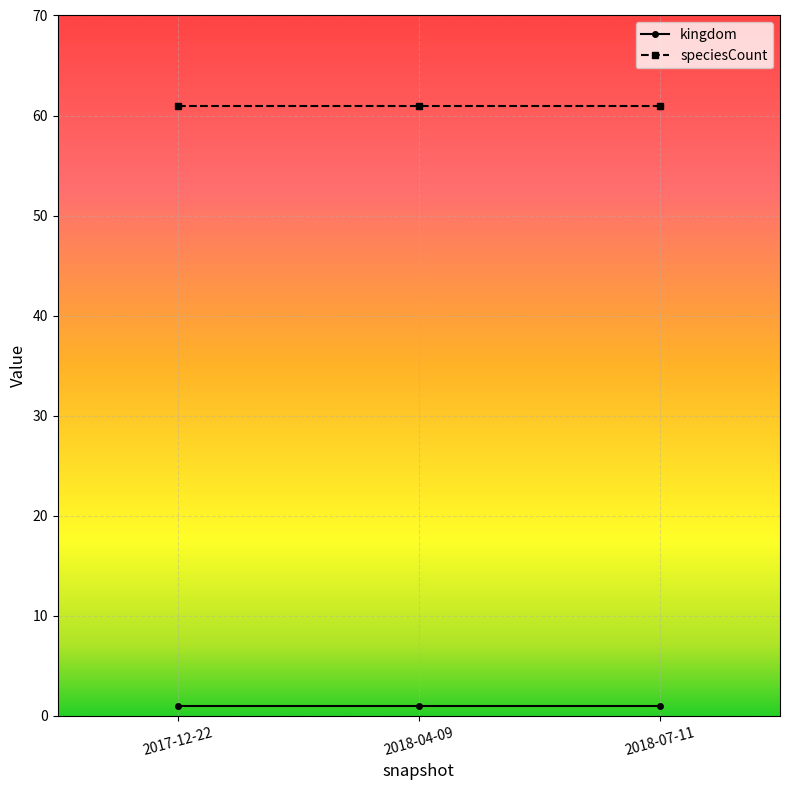

What is the lowest value of the speciesCount series?

61